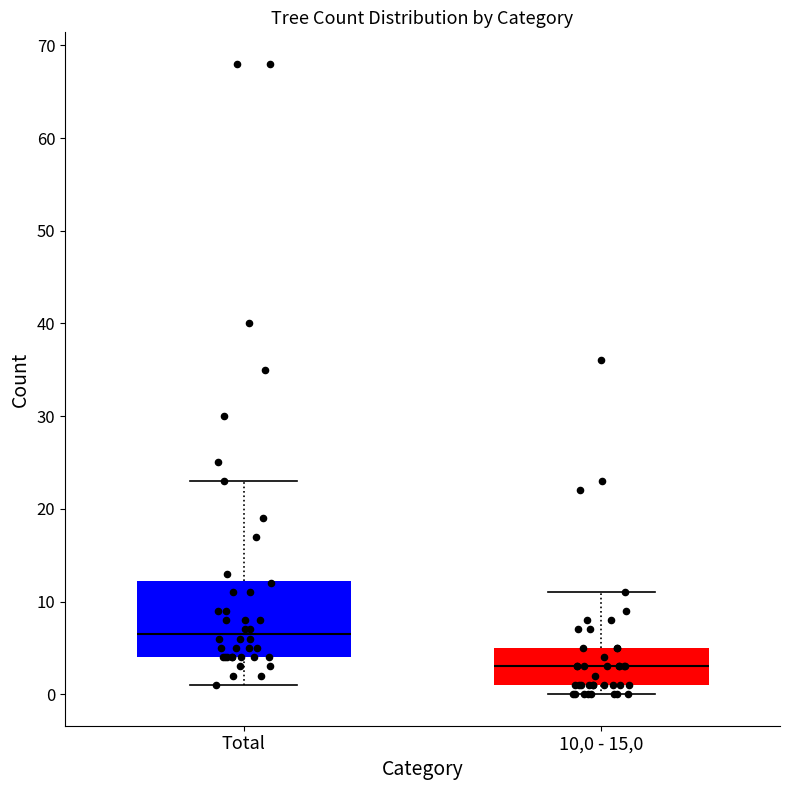

Comparing the boxes themselves (not the whiskers), which one is the tallest?

Total